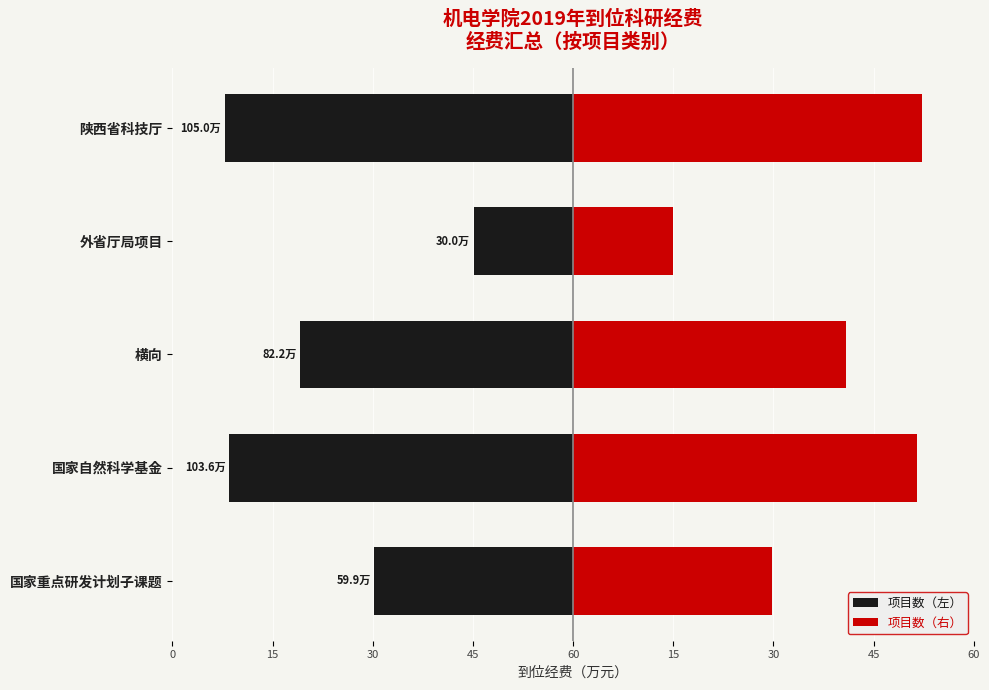

What are all the series names shown in the legend?

项目数（左）, 项目数（右）